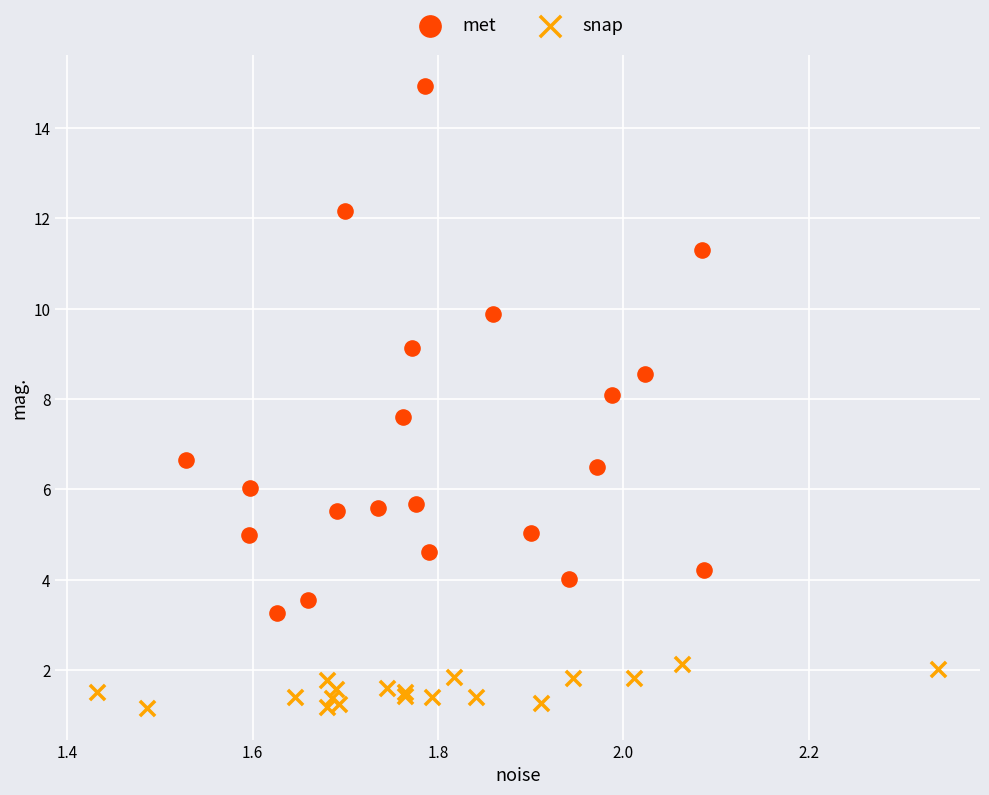

Which series has the widest spread of Y values?

met